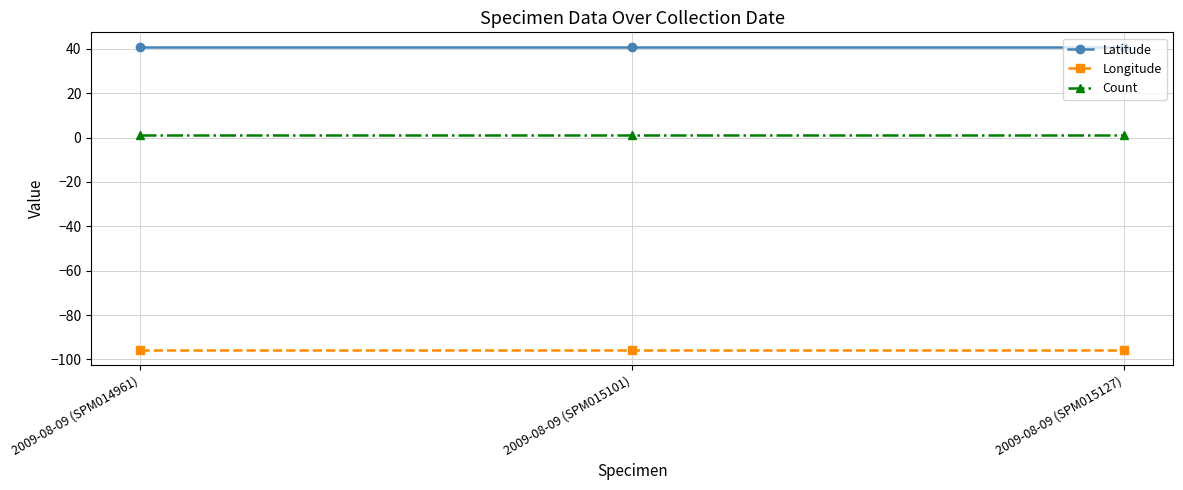

True or false: Longitude has a value of -46.5 at 2009-08-09 (SPM014961).

False